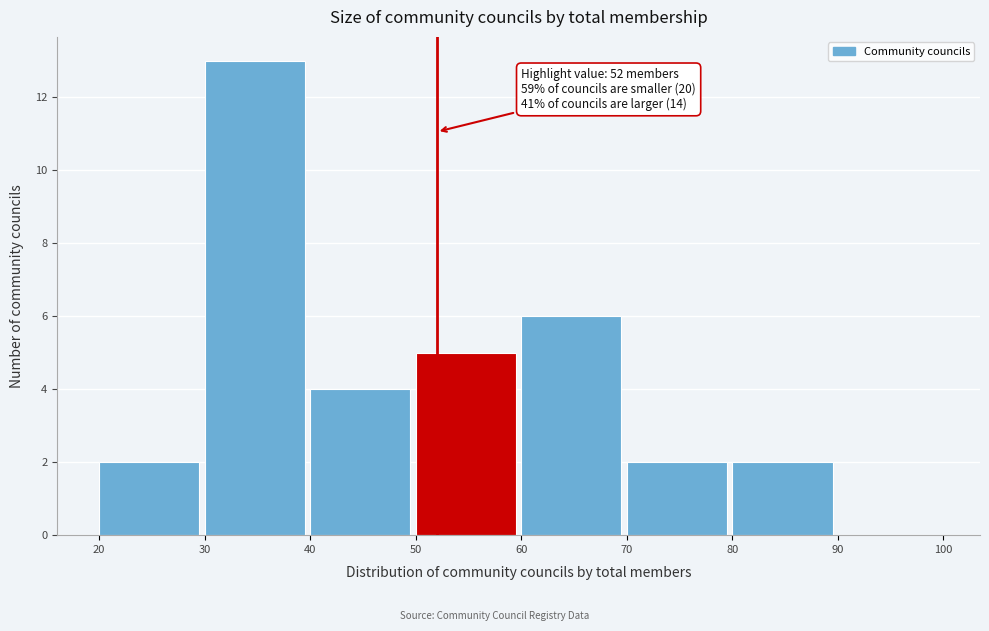

Over which range of the x-axis is the bar tallest?

30 to 40